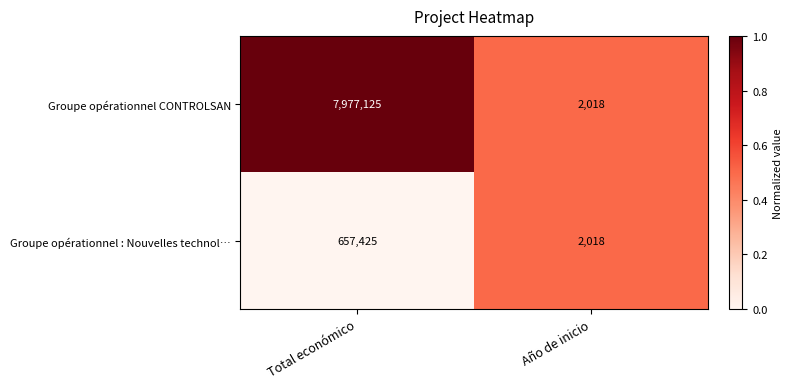

Which series has the widest spread of values?

Groupe opérationnel CONTROLSAN